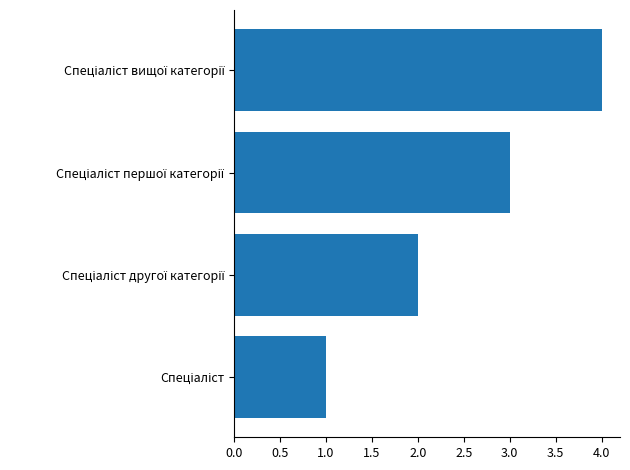

What is the greatest value displayed?

4